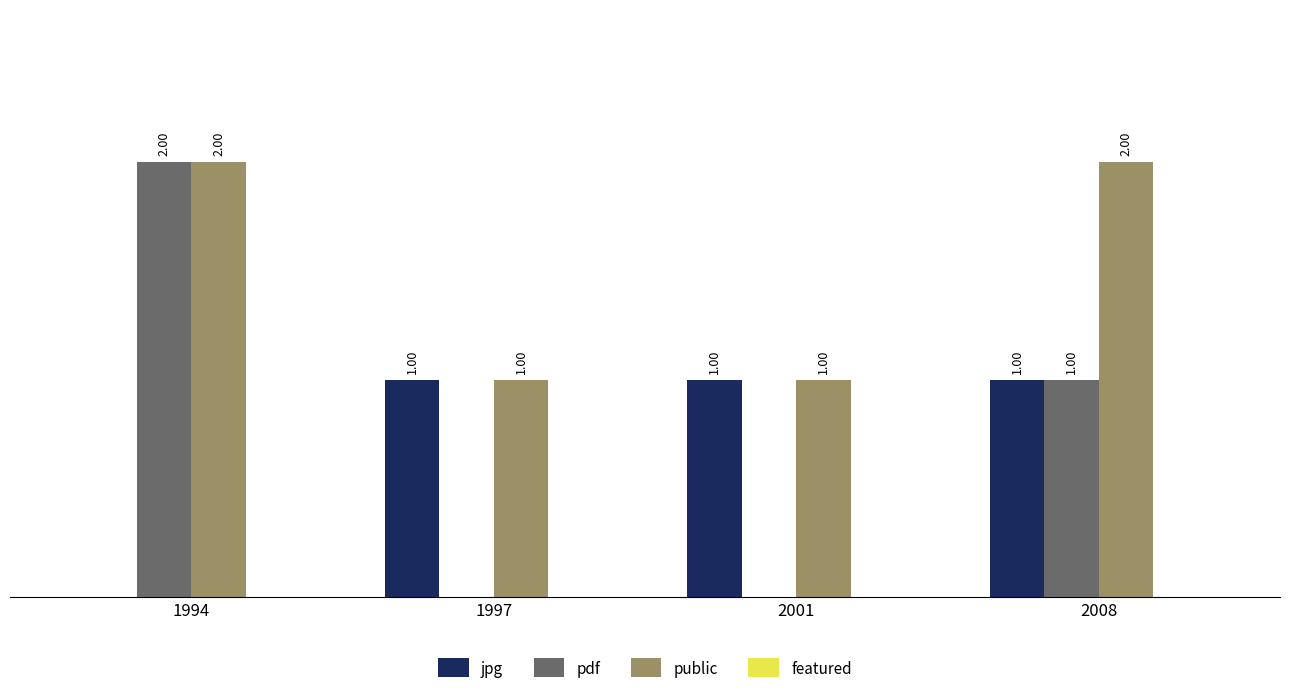

Is the value of jpg at 2001 greater than the value of public at 1994?

No